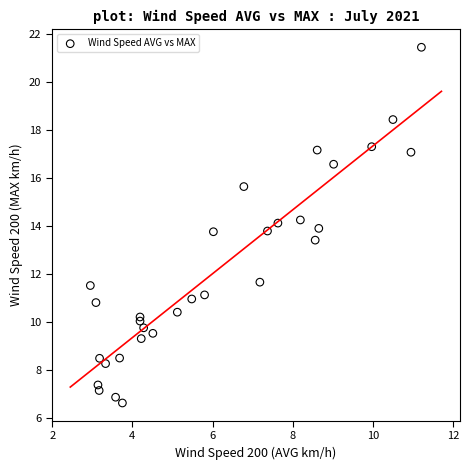

What is the range of X values (max minus min)?

8.3